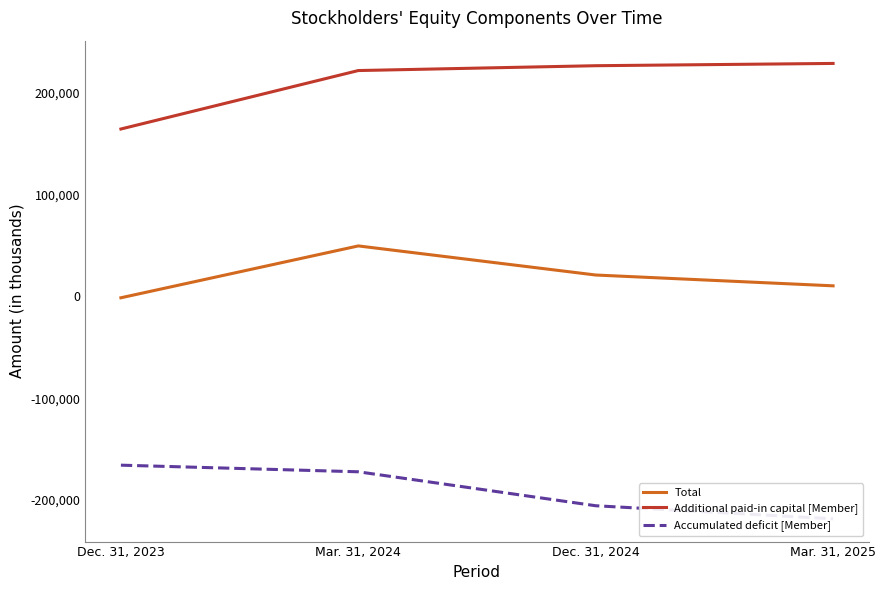

True or false: Additional paid-in capital [Member] and Accumulated deficit [Member] cross at least once.

False